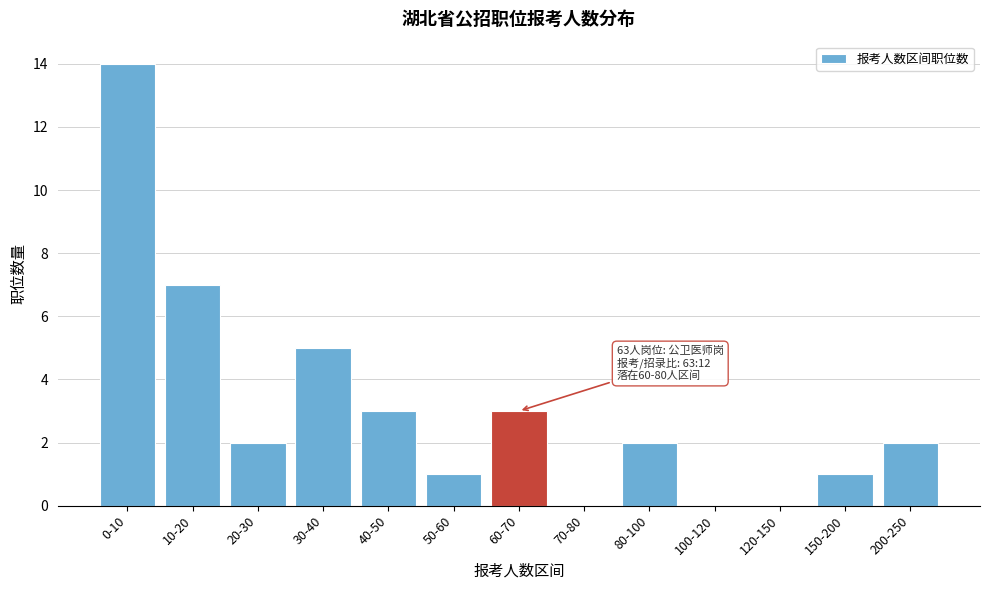

Reading left to right, list all the values displayed in this chart.

0-10=14	10-20=7	20-30=2	30-40=5	40-50=3	50-60=1	60-70=3	70-80=0	80-100=2	100-120=0	120-150=0	150-200=1	200-250=2